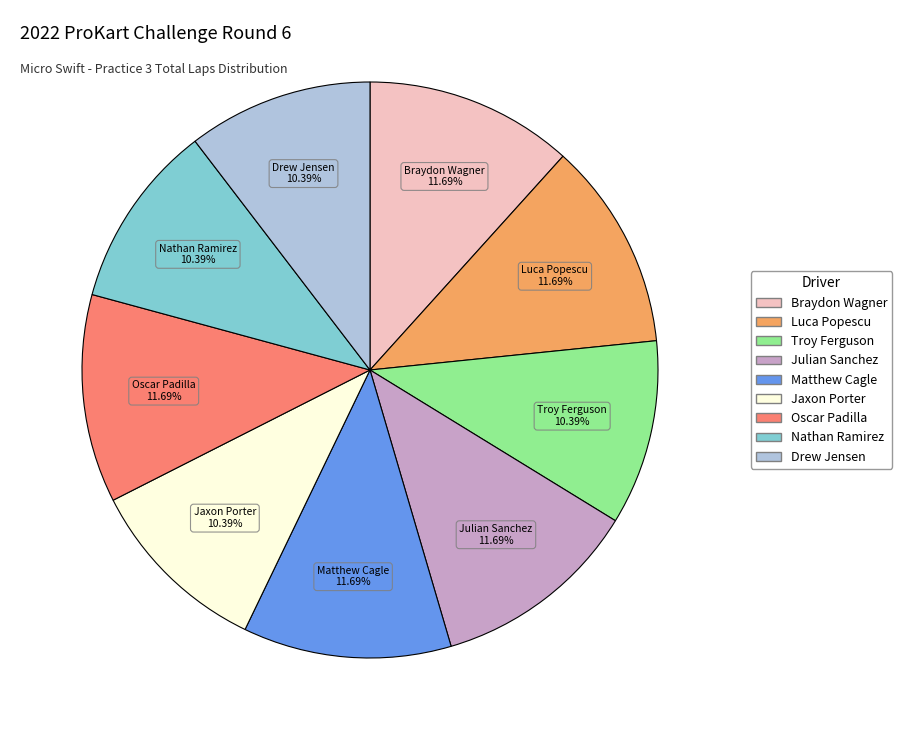

Is there a majority slice in this chart?

No